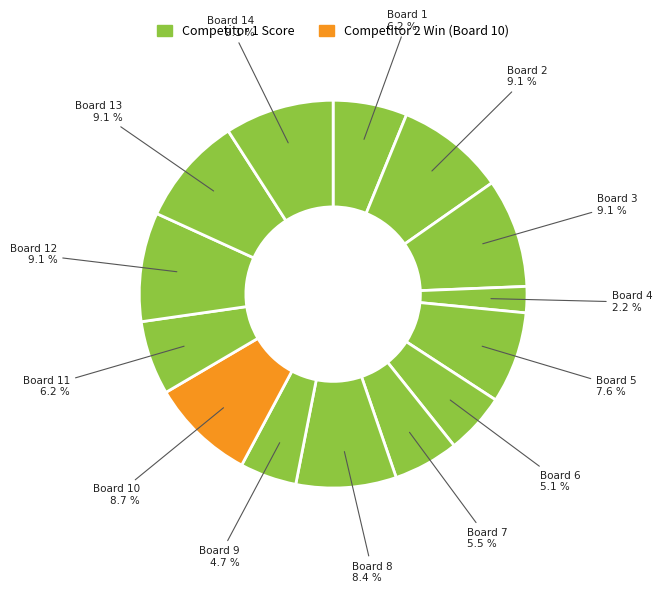

Count the number of slices in the pie.

14